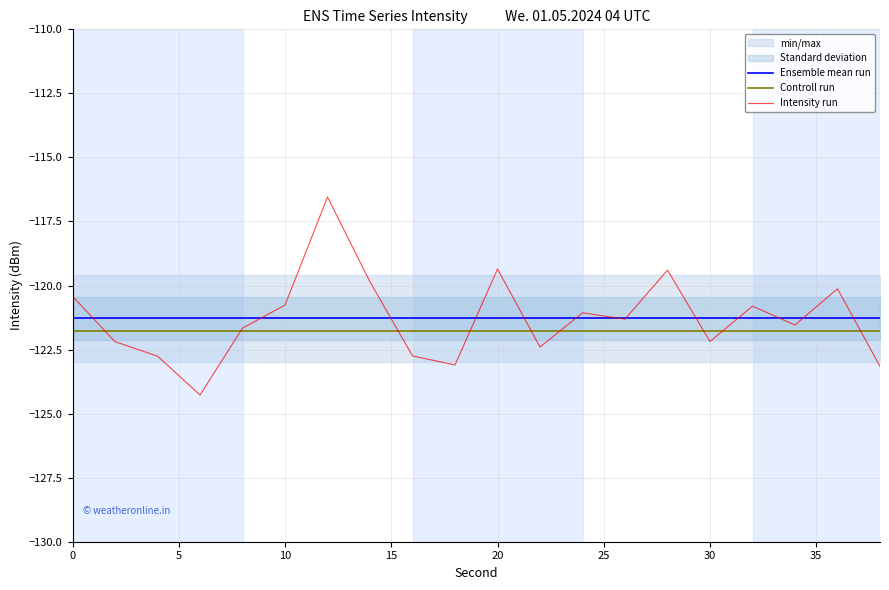

What value does the Controll run series have at 30?

-121.8